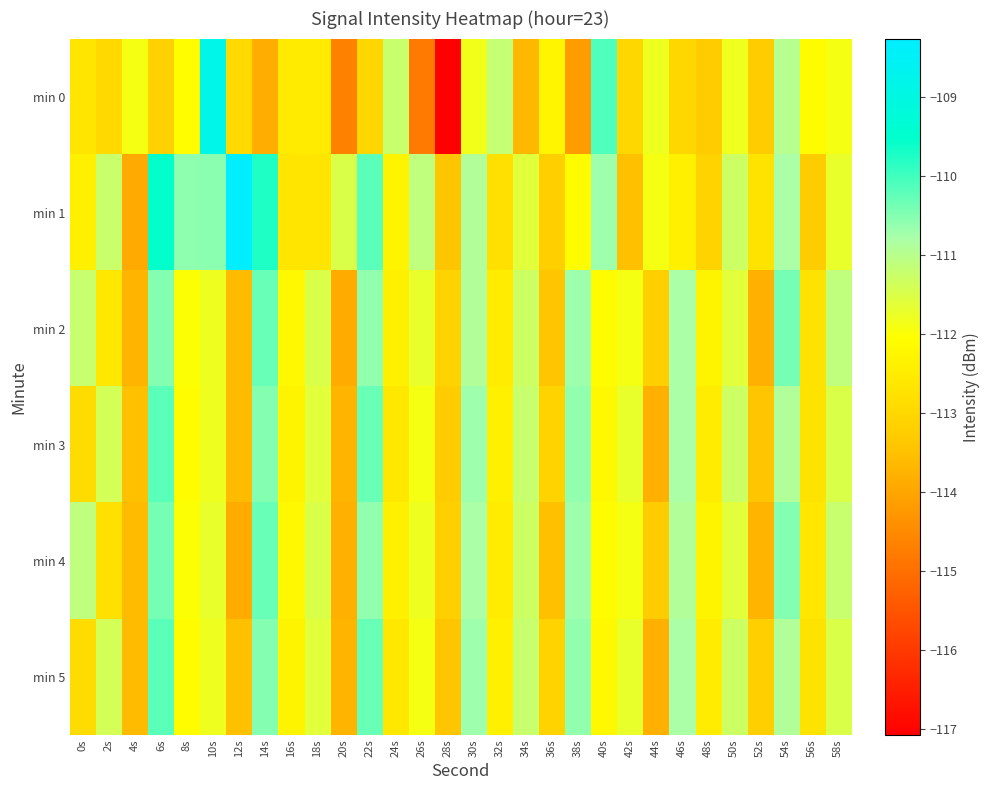

What is the total value across all series at 54s?

-664.5